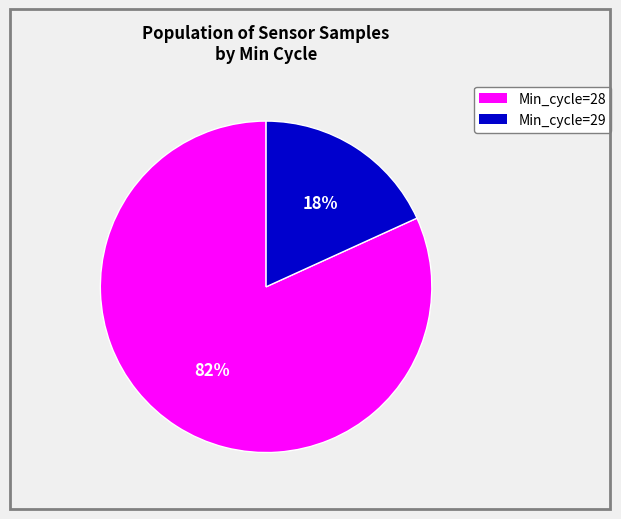

Which slice is the largest?

Min_cycle=28